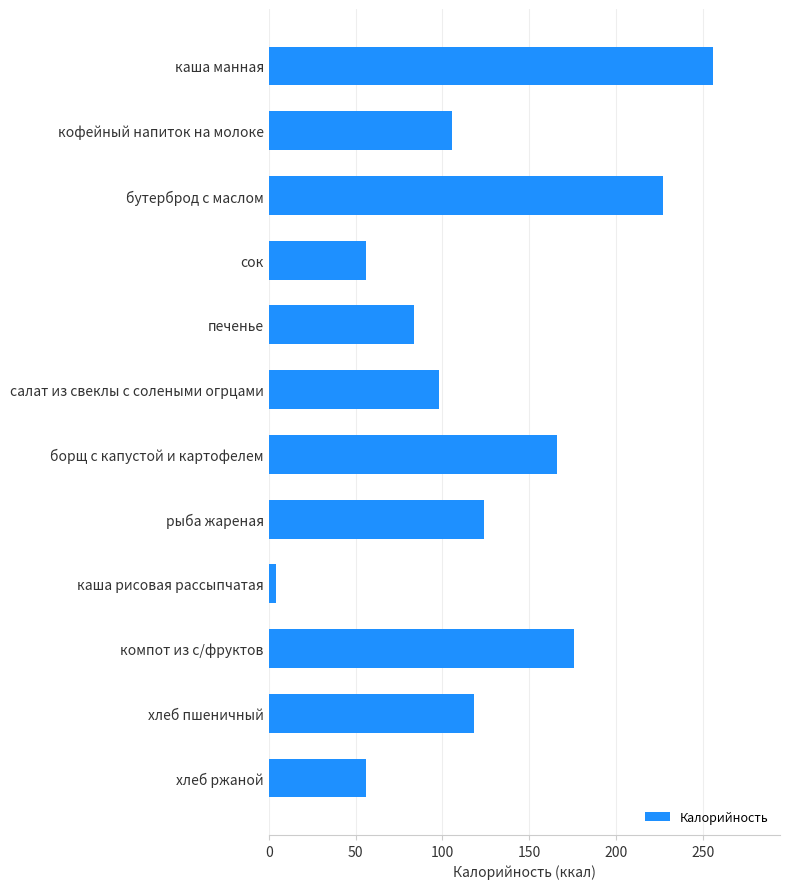

Does the chart contain stacked bars?

No